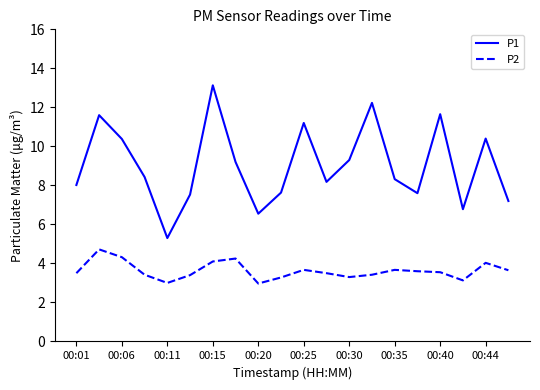

List the series in order of their peak value, highest first.

P1, P2